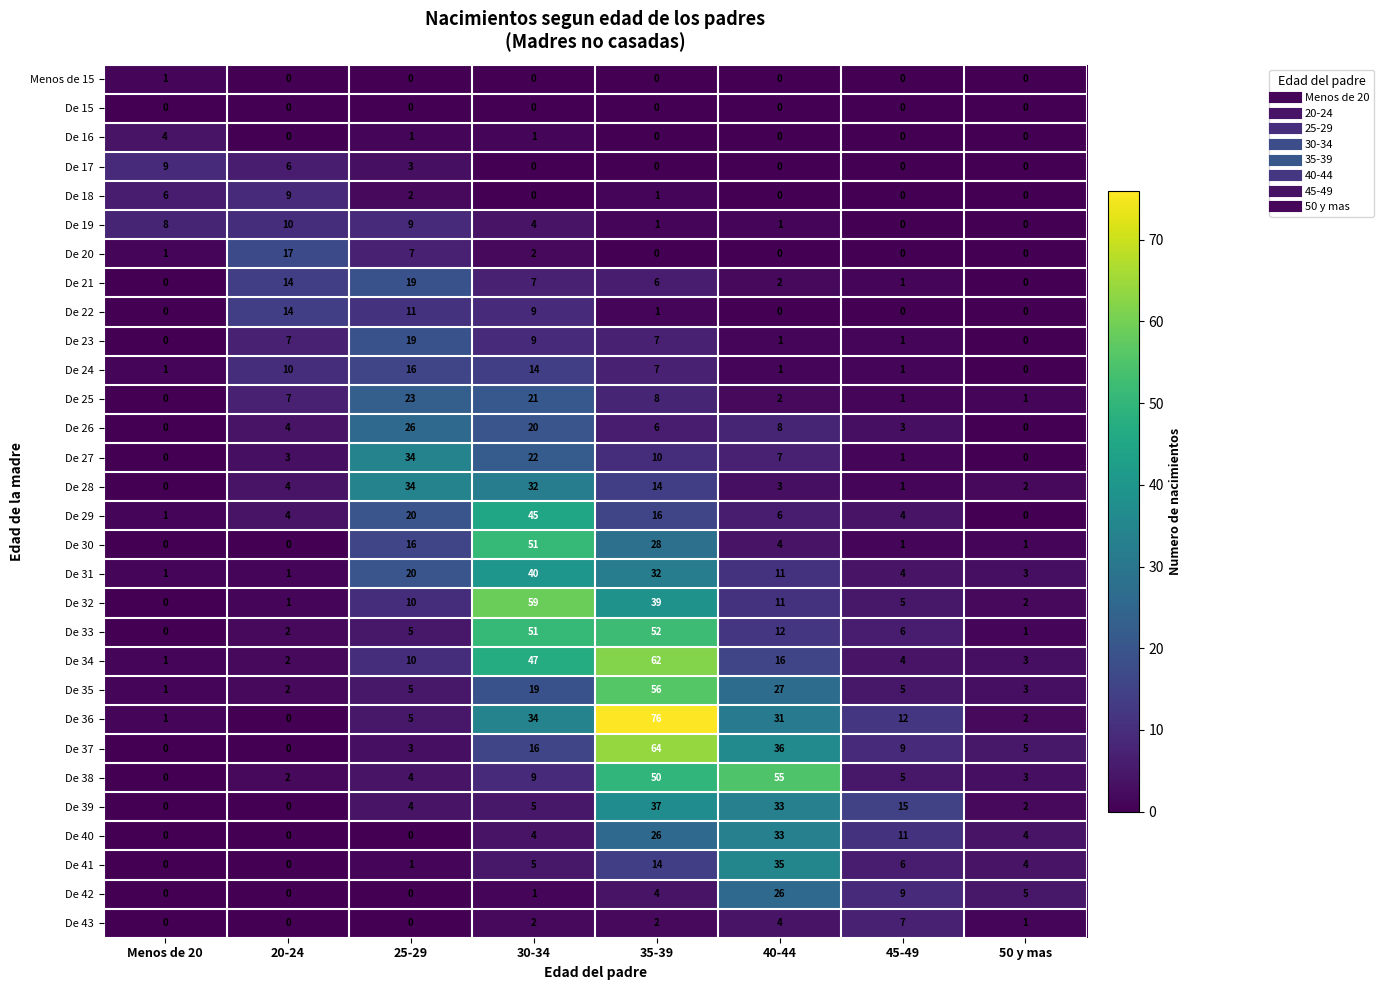

Where is De 34 nearest to the value 31?

40-44